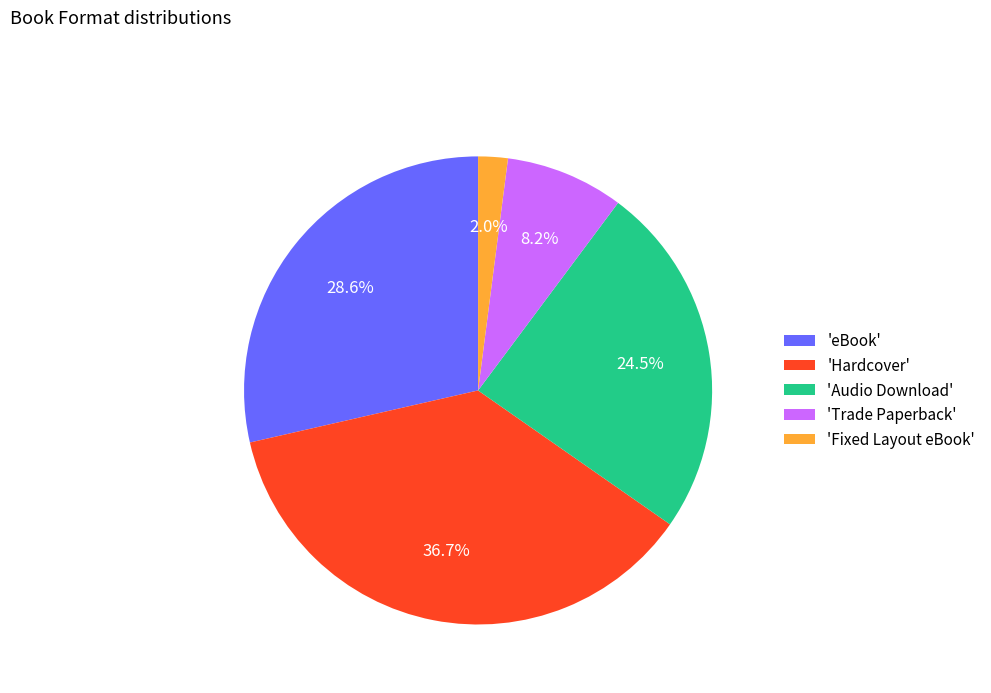

What percentage do 'eBook' and 'Audio Download' together represent?

53.1%